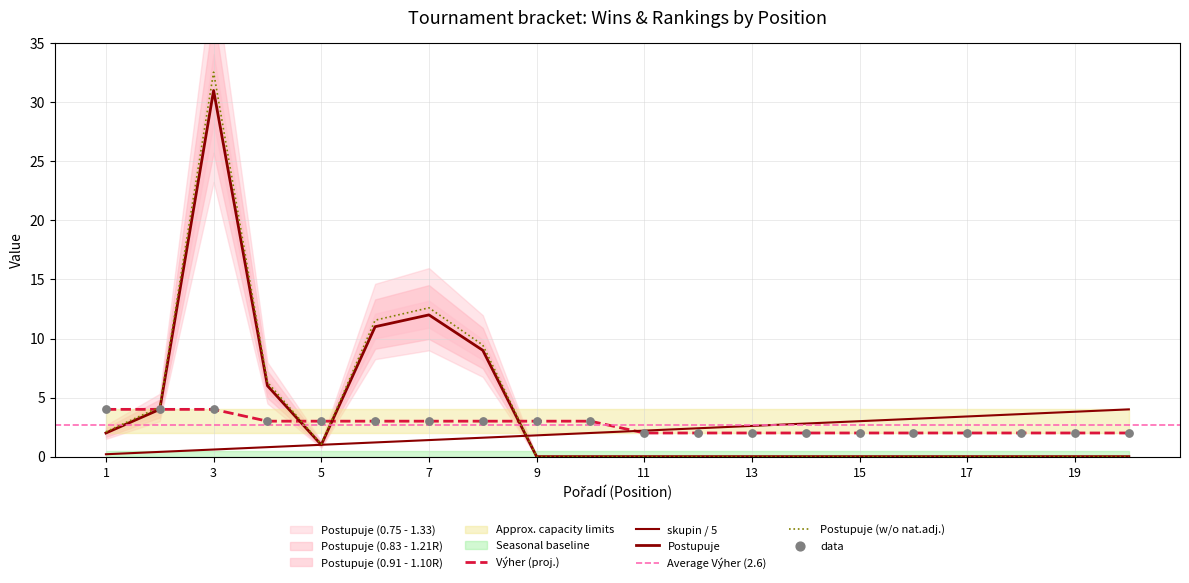

Which series has the largest total across all categories?

Postupuje